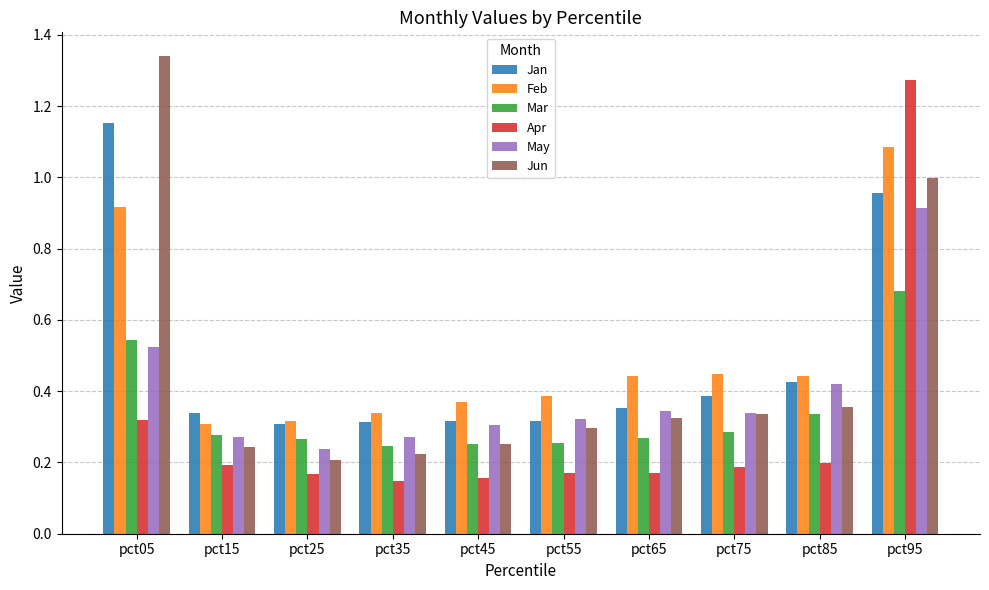

What is the difference between the second highest and second lowest values in the Feb series?

0.6